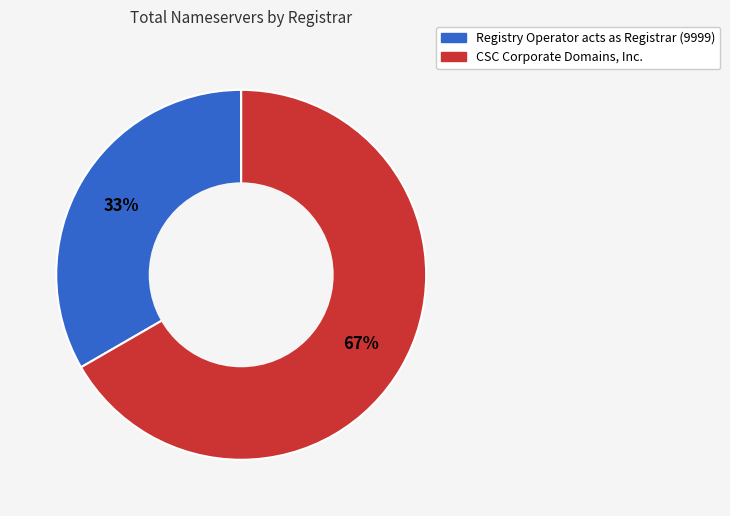

How many slices are in this pie chart?

2